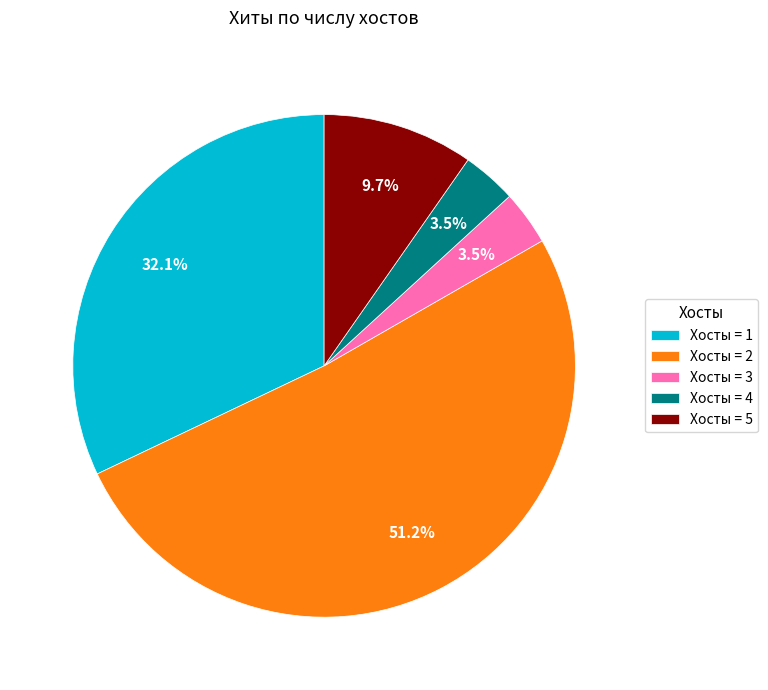

What portion of the pie excludes Хосты = 4?

96.5%